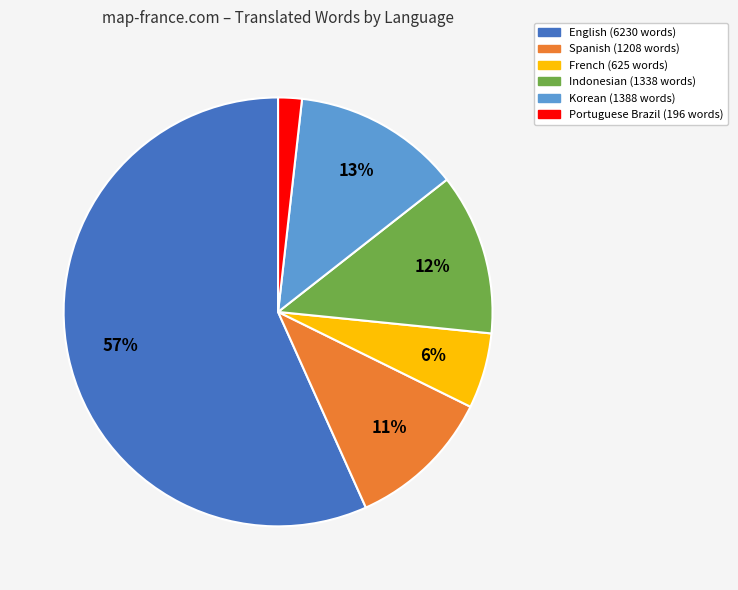

Is there any slice that represents more than half of the pie?

Yes